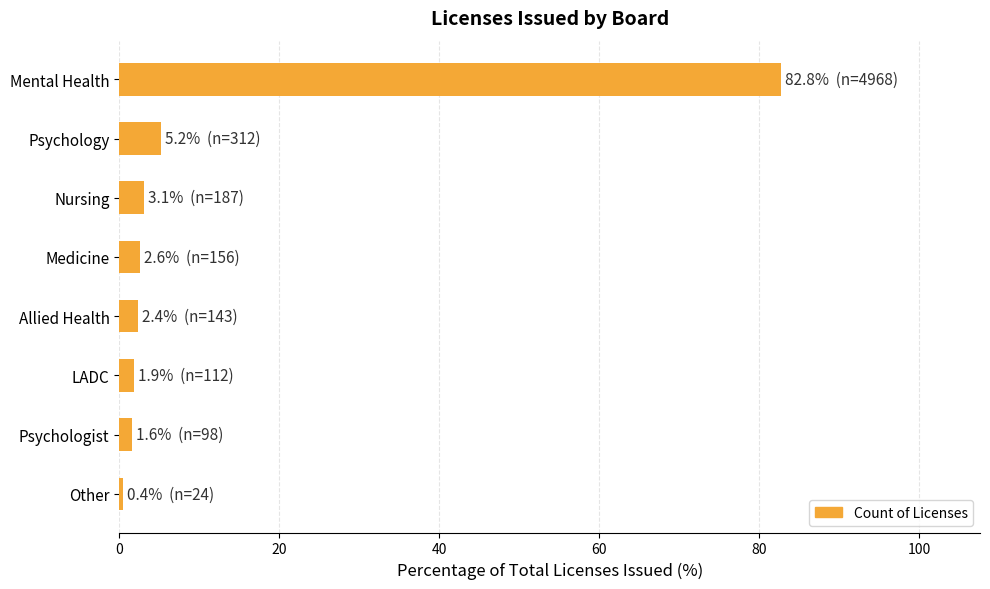

Are the bars horizontal?

Yes